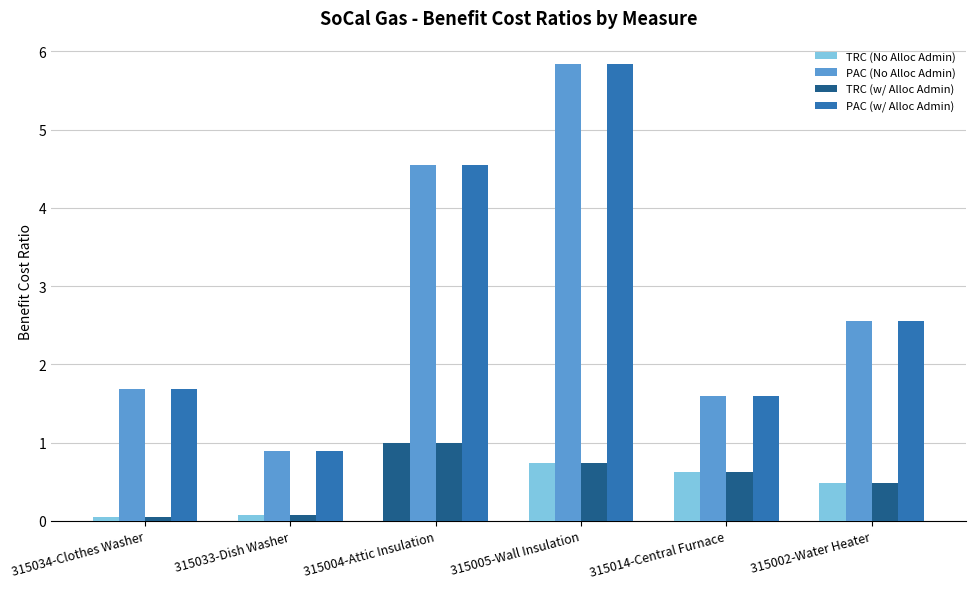

What position from the right is 315033-Dish Washer?

5